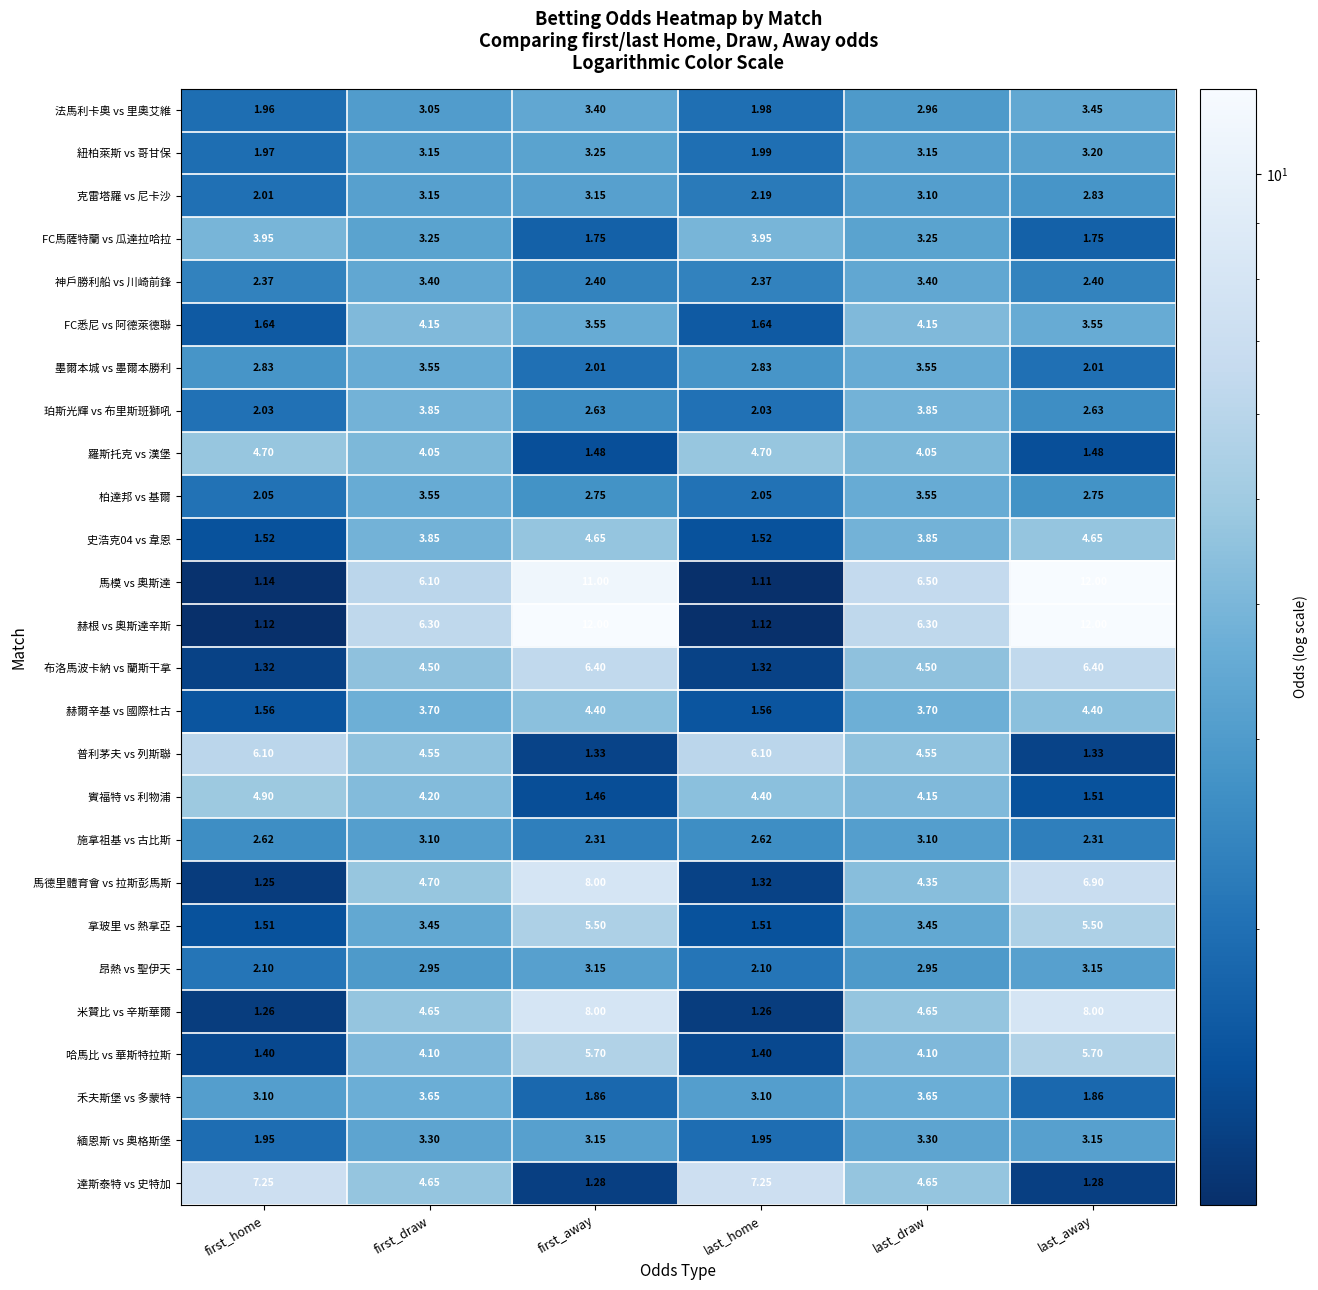

Which series has the largest total across all categories?

赫根 vs 奧斯達辛斯